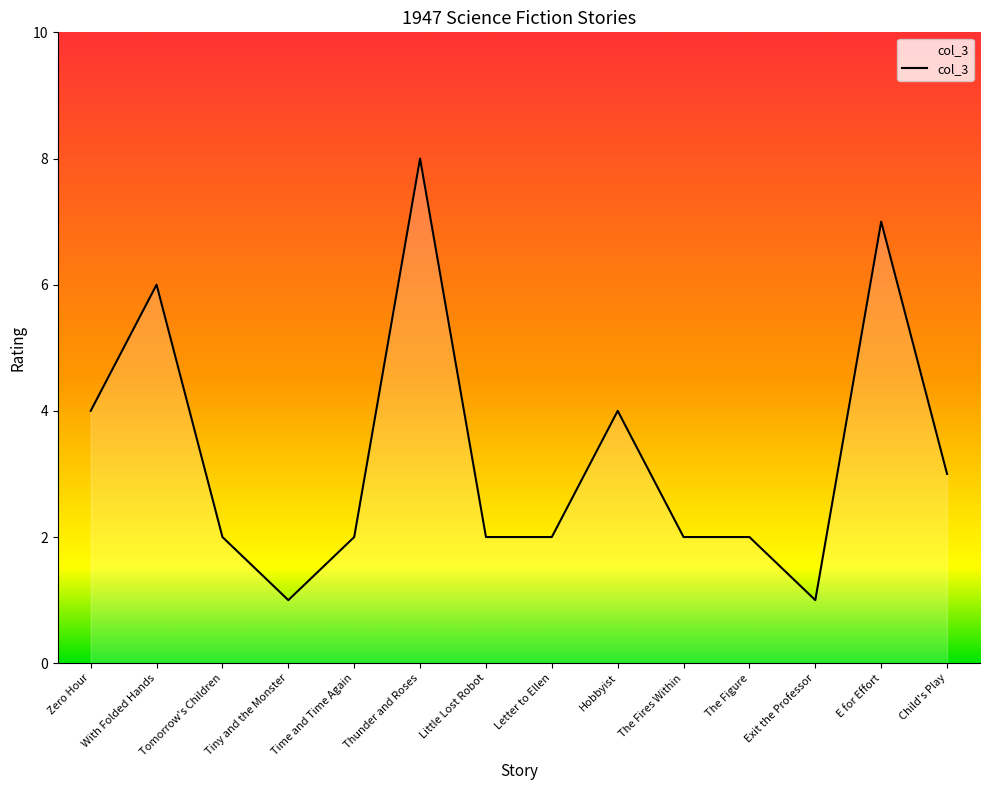

How many distinct data groups are displayed?

1